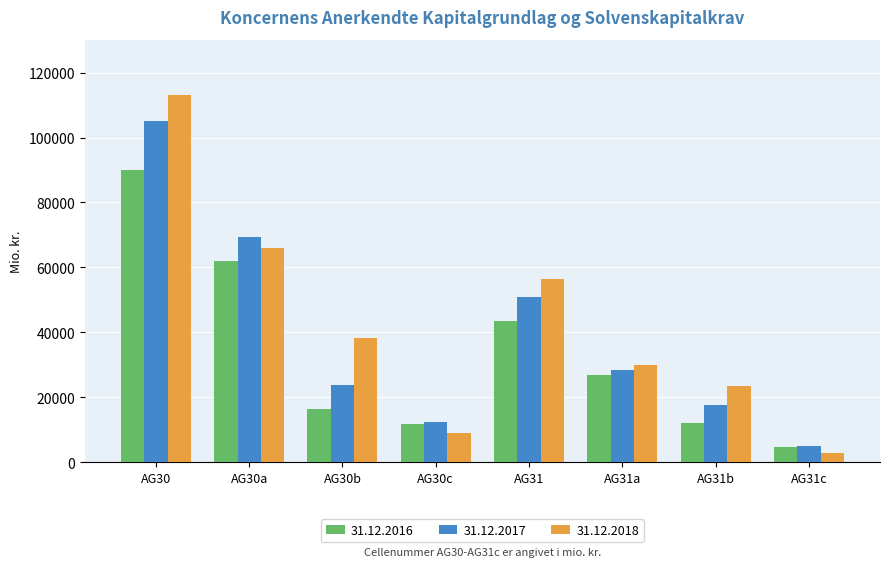

The 31.12.2016 series shows 12051 at AG31b. True or false?

True